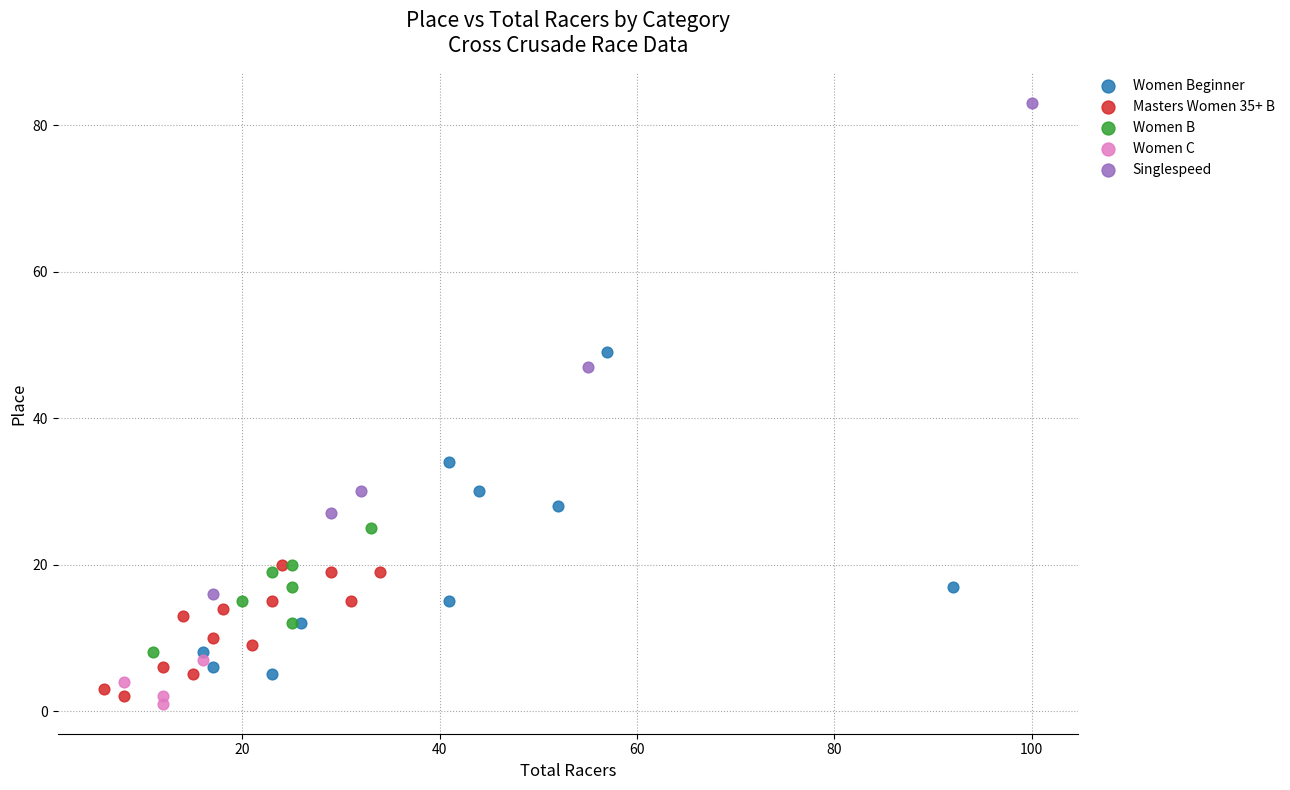

Which series contains the highest Y value?

Singlespeed